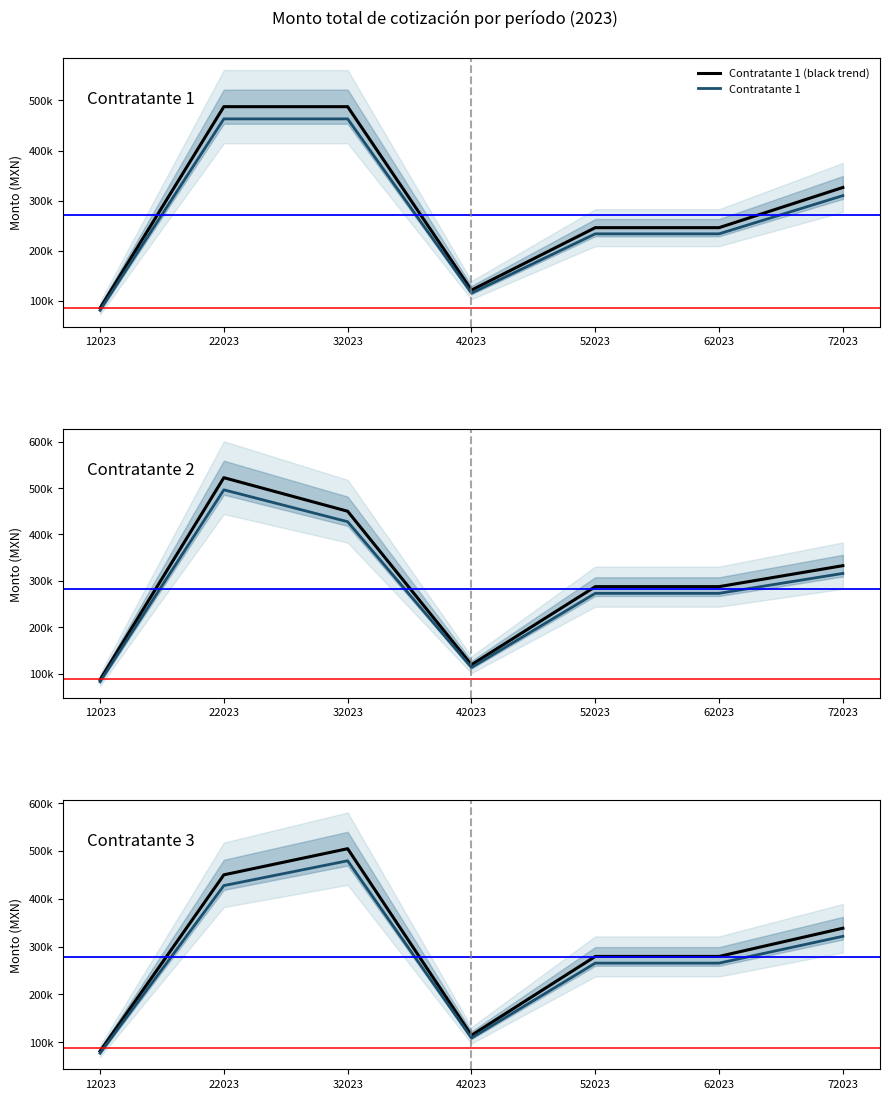

After their last crossing, which series has the higher values: Contratante 3 or Contratante 2 (black trend)?

Contratante 2 (black trend)